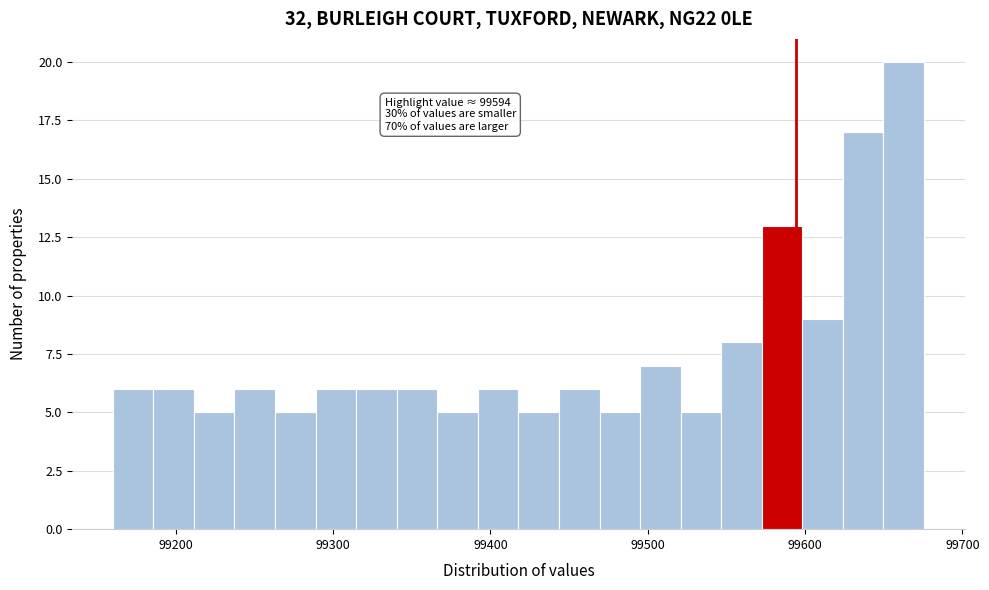

Read against the x-axis, roughly where is the centre of the tallest bar?

99660